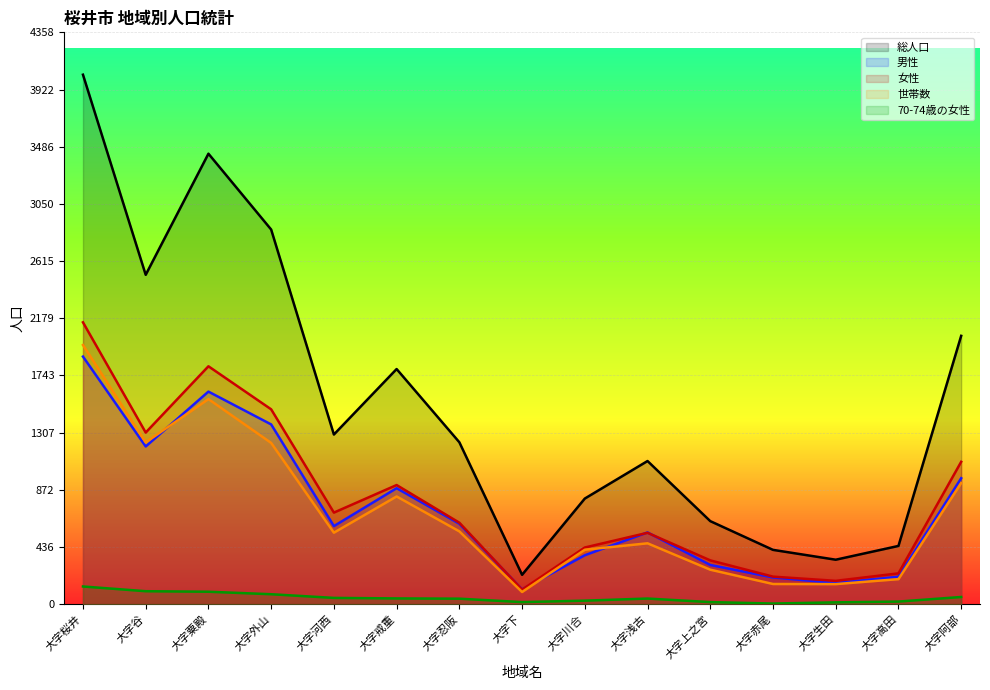

What is the maximum value for 男性?

1887